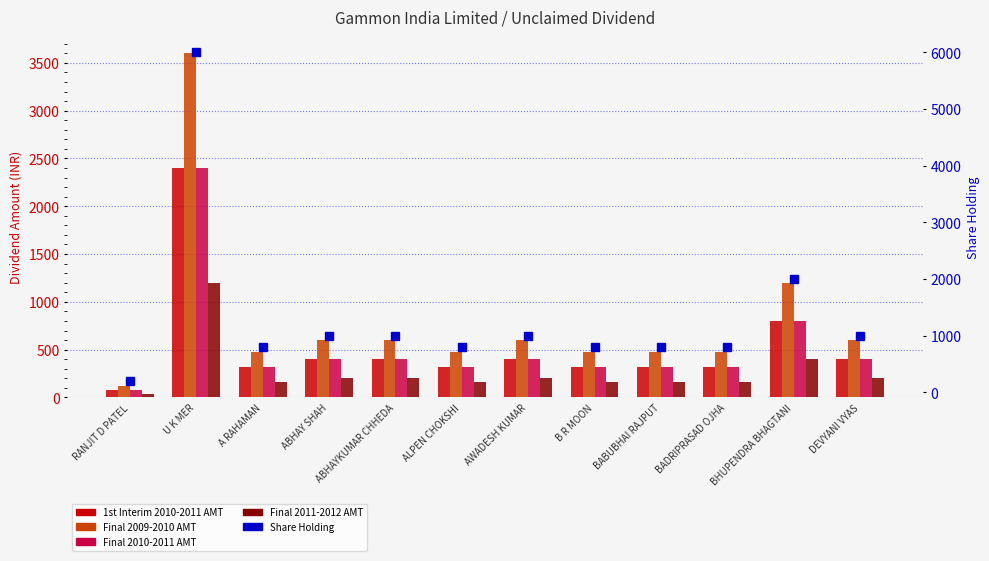

Does the chart contain any negative values?

No